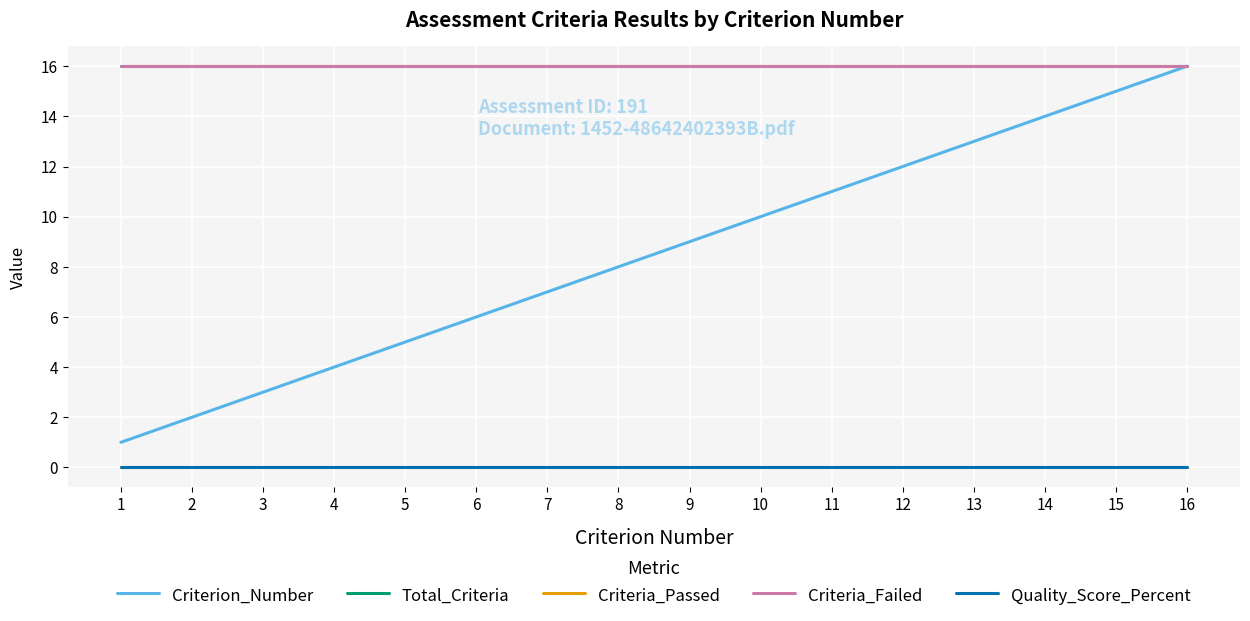

What is the sum of the Criteria_Failed values at 15 and 16?

32